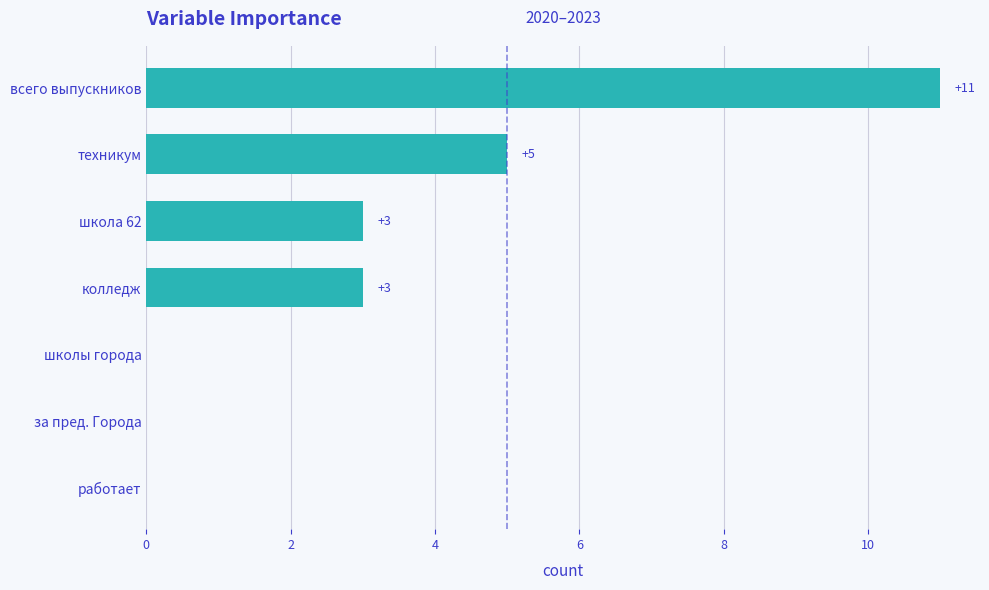

Reading top to bottom, transcribe all the data shown in this chart.

всего выпускников=11	техникум=5	школа 62=3	колледж=3	школы города=0	за пред. Города=0	работает=0